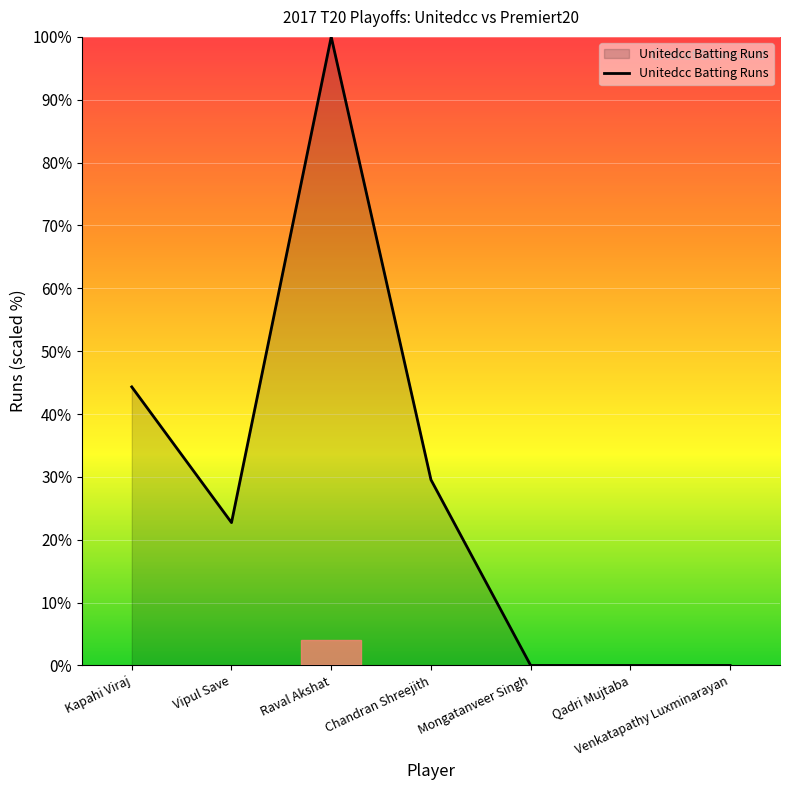

Reading right to left, extract all data points from this chart.

Venkatapathy Luxminarayan=0.0	Qadri Mujtaba=0.0	Mongatanveer Singh=0.0	Chandran Shreejith=29.5	Raval Akshat=100.0	Vipul Save=22.7	Kapahi Viraj=44.3